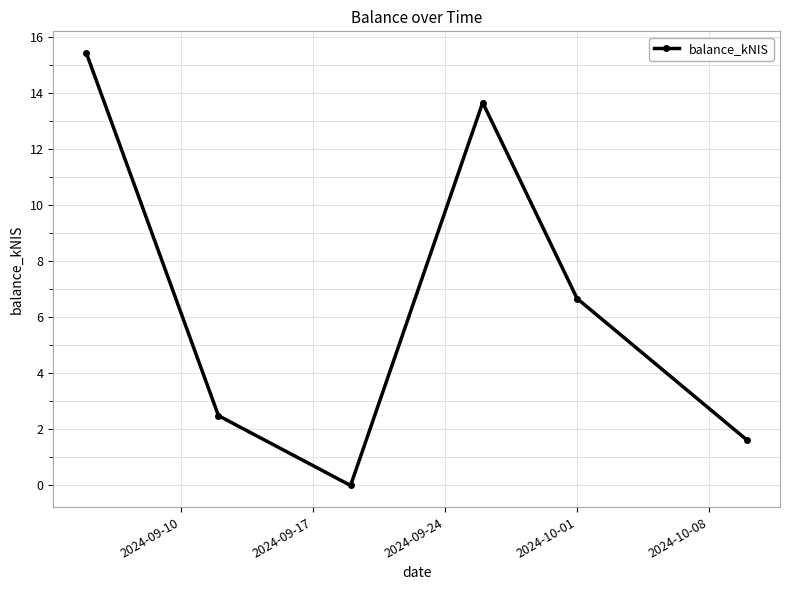

Is this an area chart (filled region under the line)?

No